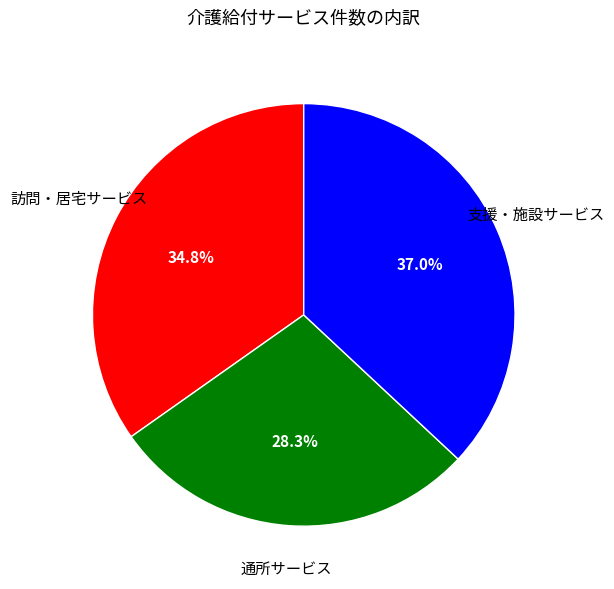

How many slices are in this pie chart?

3